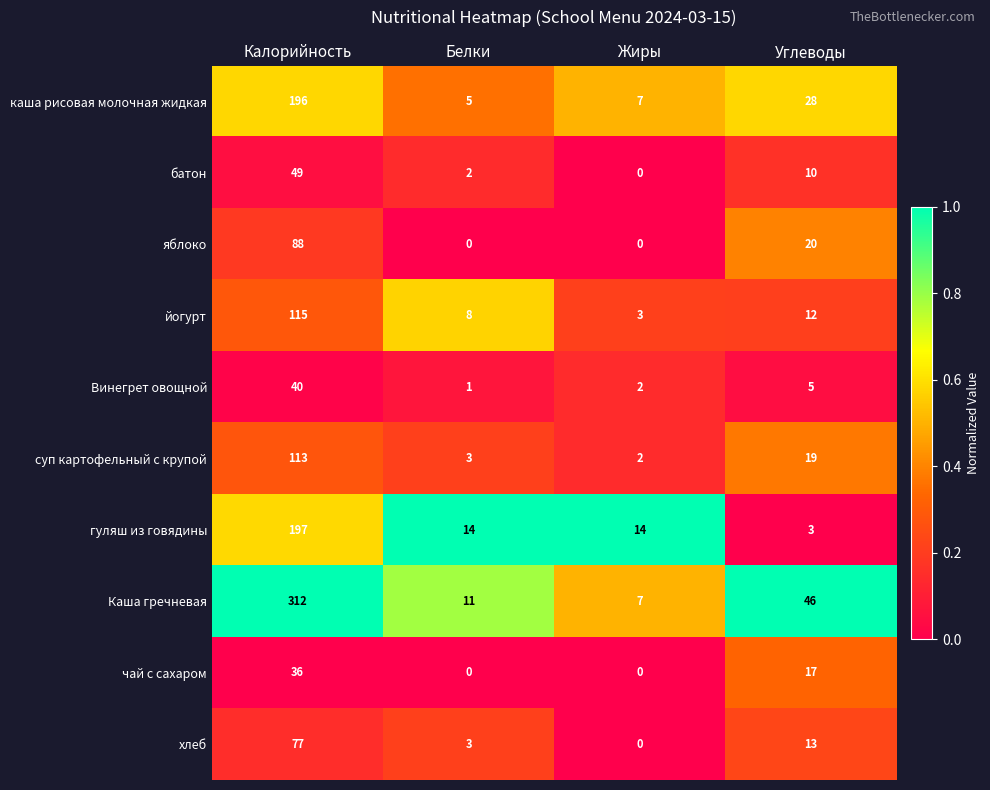

What is the total value across all series at Жиры?

35